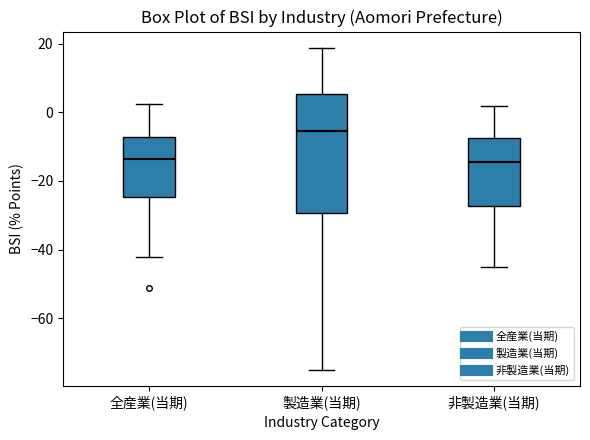

Where does the median line of the box for 全産業(当期) sit on the y-axis? The values are not printed on the chart, so give them approximately, as read against the axis.

-14